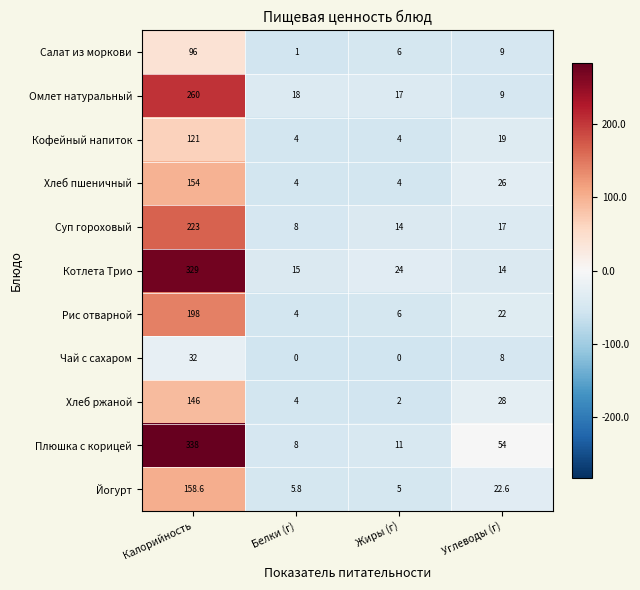

At which label is Плюшка с корицей closest to 173?

Углеводы (г)